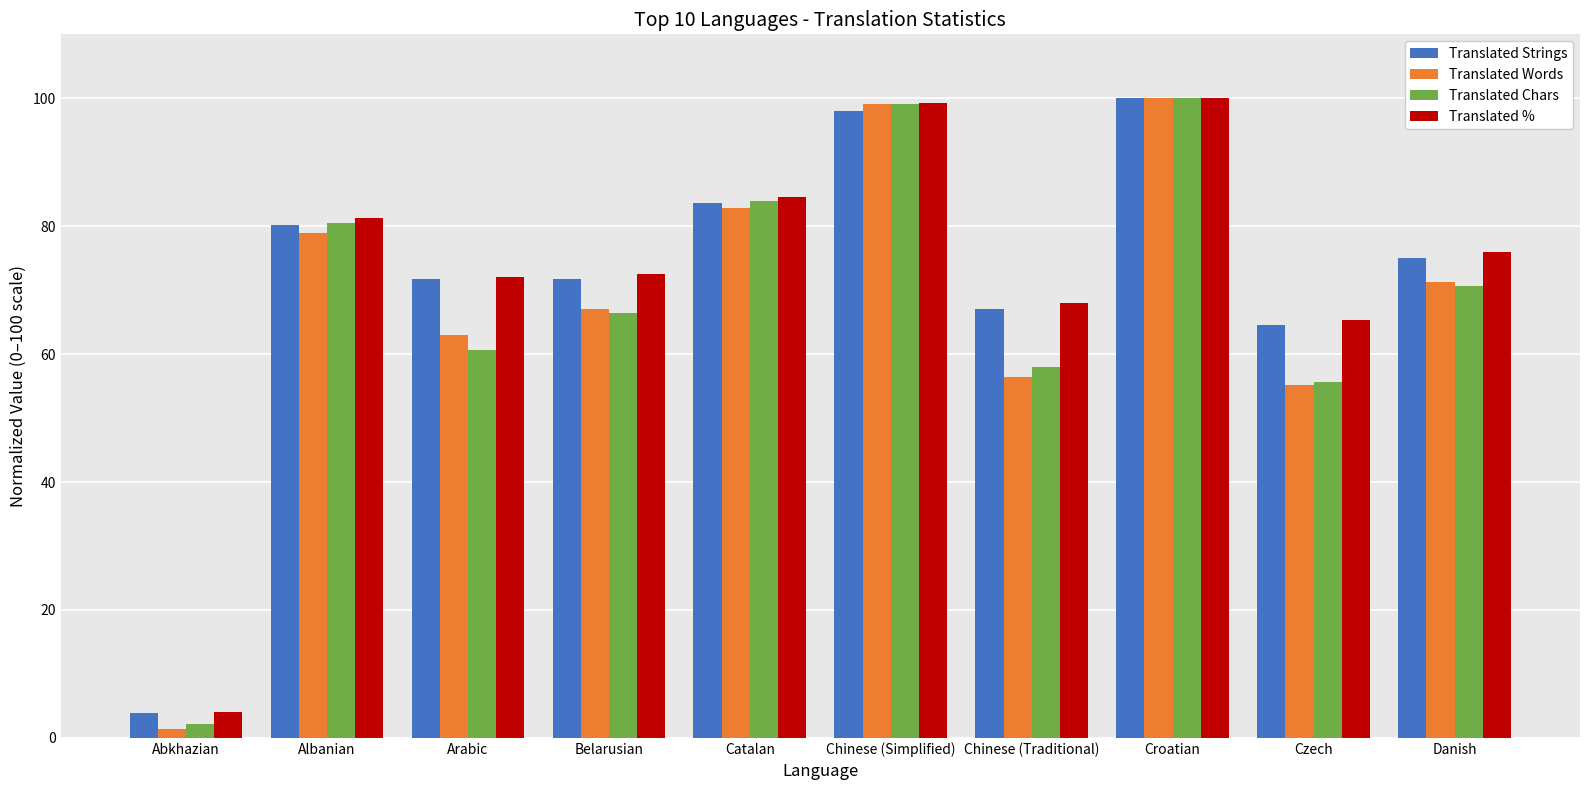

What are all the series names shown in the legend?

Translated Strings, Translated Words, Translated Chars, Translated %